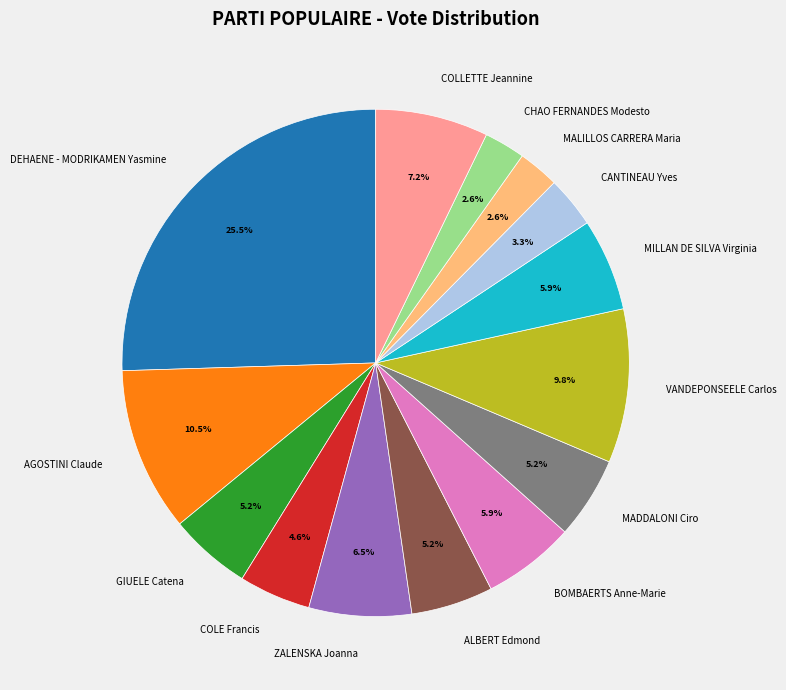

Is there any slice that represents more than half of the pie?

No